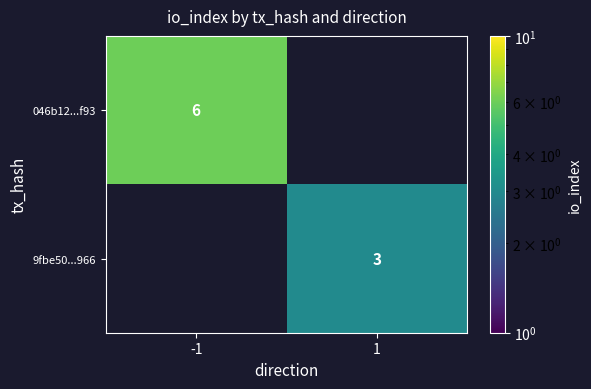

True or false: 9fbe50...966 has a value of 0.8 at 1.

False